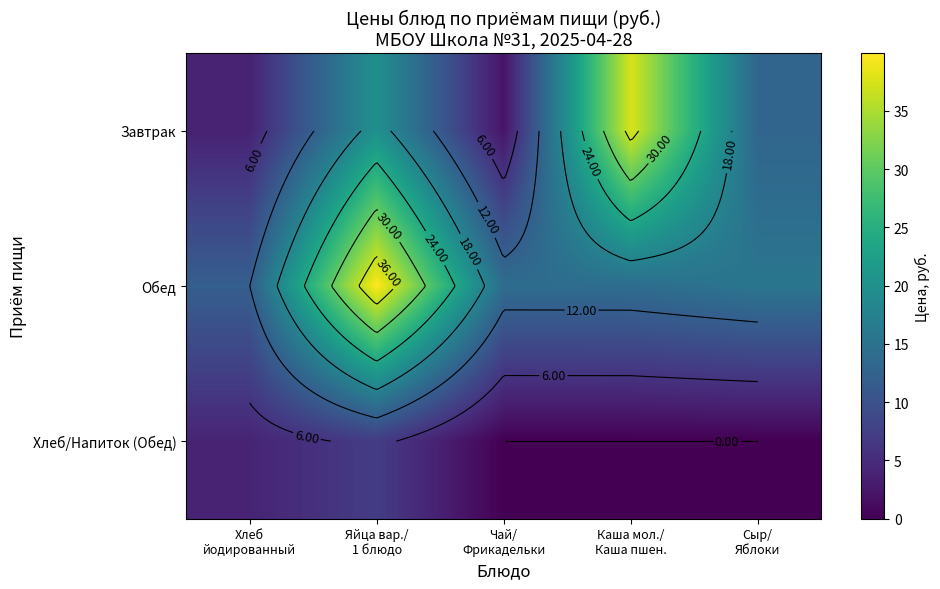

Where is Хлеб/Напиток (Обед) nearest to the value 3?

Хлеб йодированный